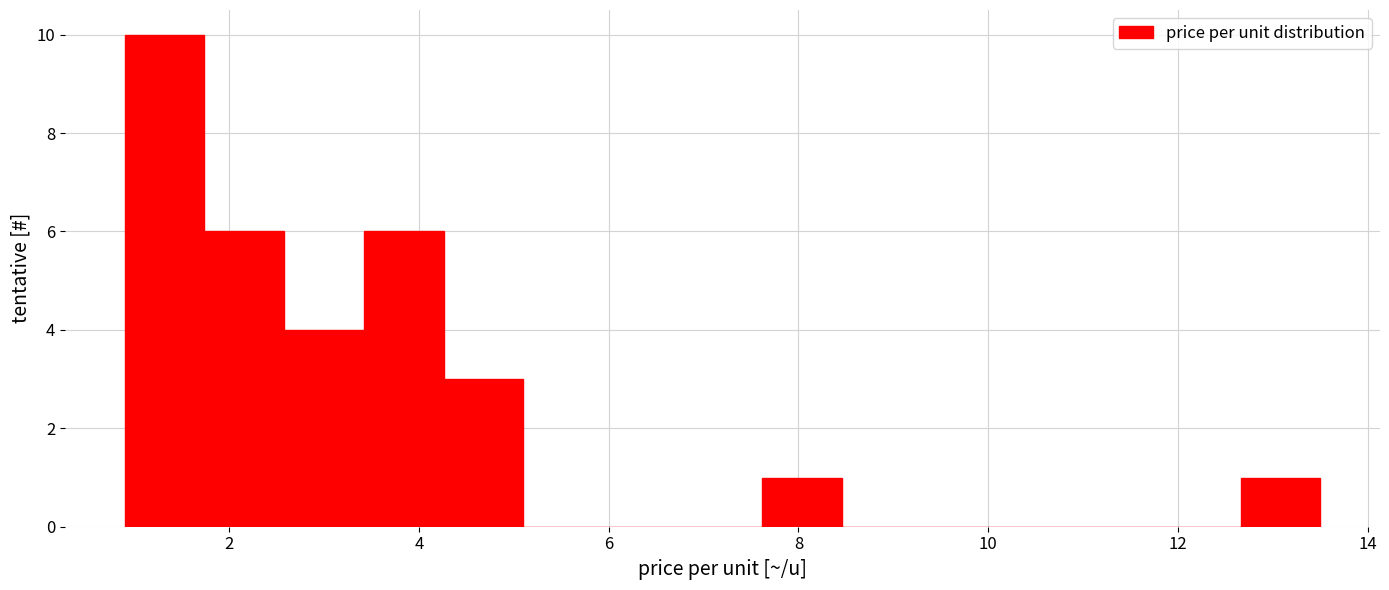

Over which range of the x-axis is the bar tallest?

0.90 to 1.74